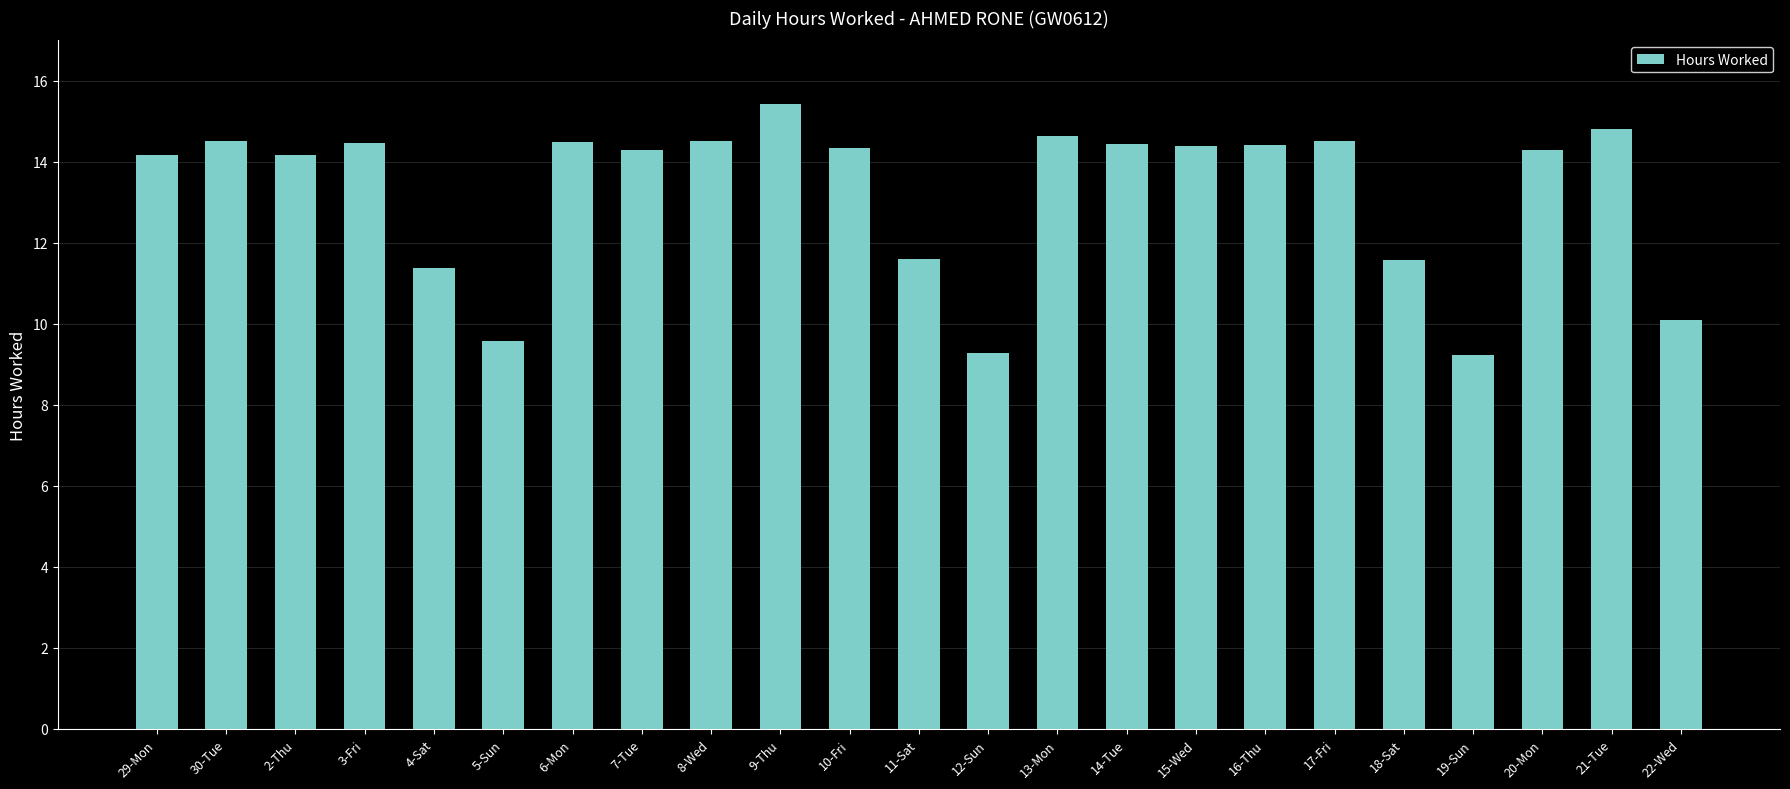

What is the difference between the maximum and minimum values?

6.2